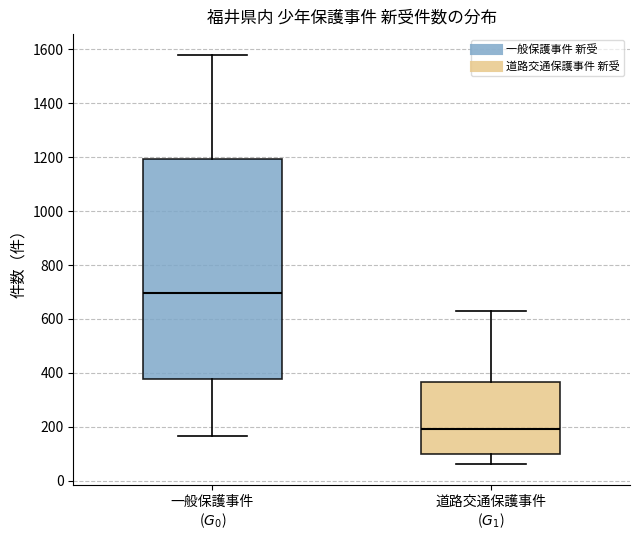

Which box's median line is the highest?

一般保護事件 ($G_0$)